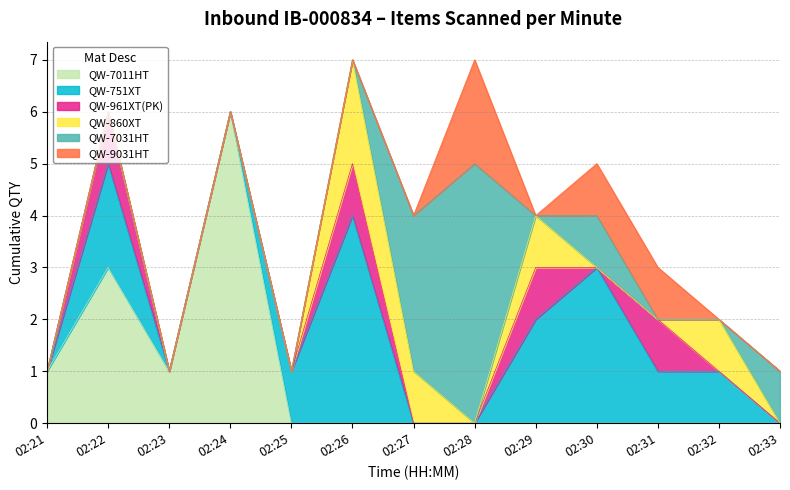

What is the maximum value for QW-9031HT?

2